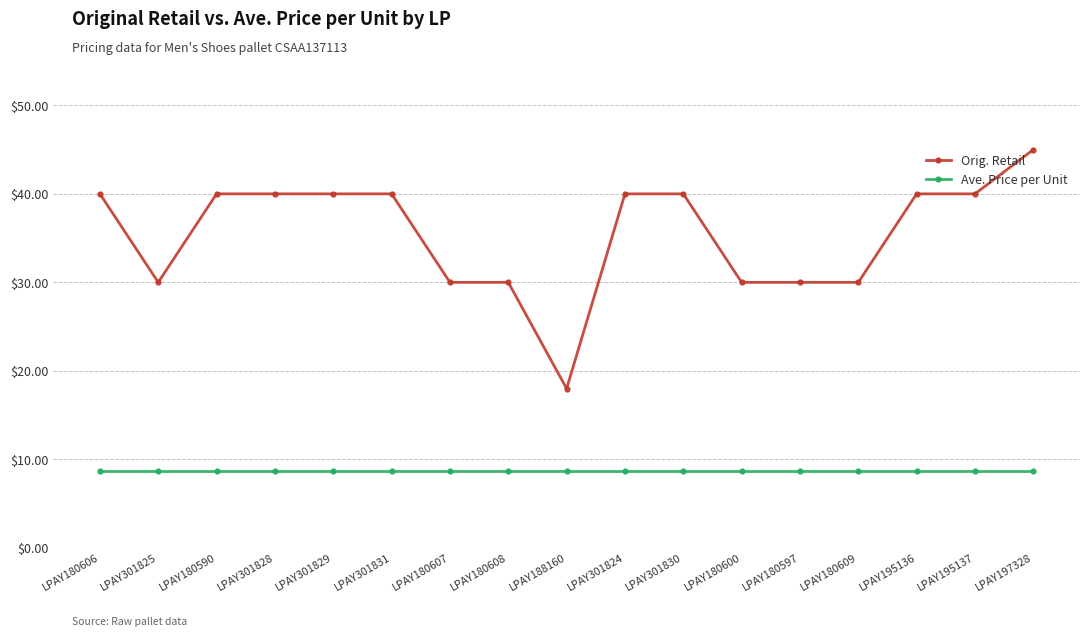

How many data points in Orig. Retail are less than 39?

7